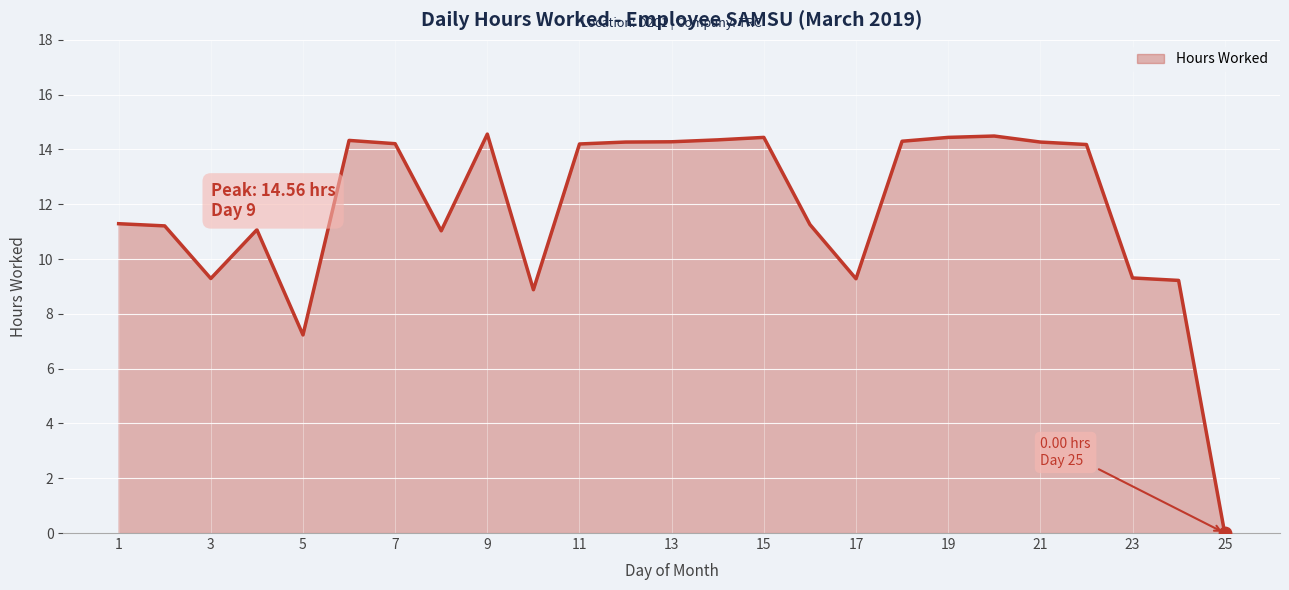

What is the greatest value displayed?

14.6